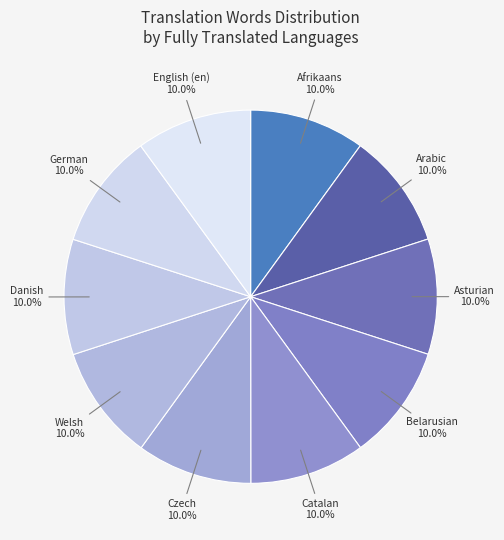

Count the number of slices in the pie.

10